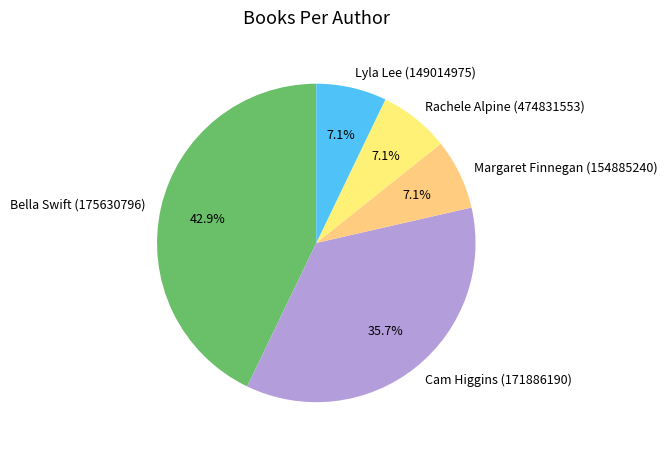

What percentage is the Bella Swift (175630796) slice, to the nearest percent?

43%